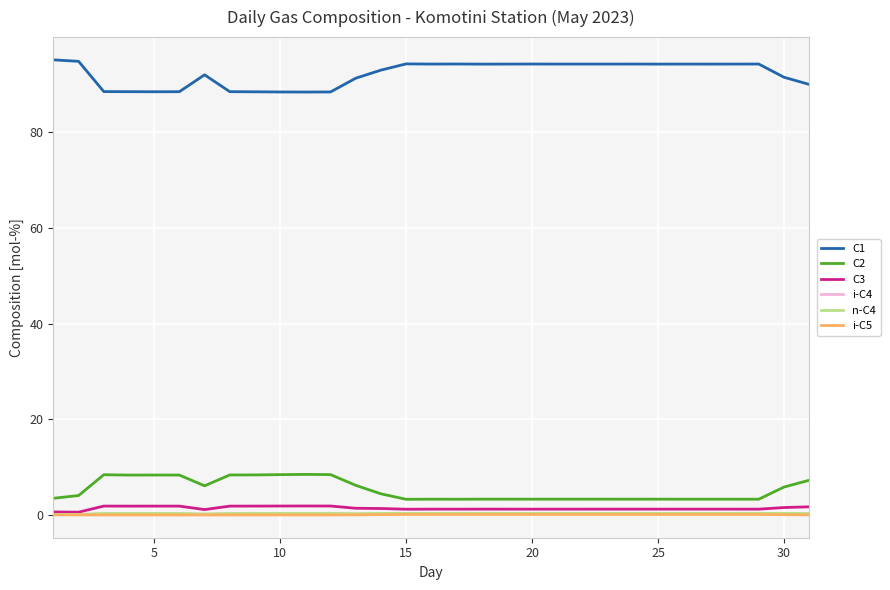

What is the greatest value displayed?

95.1